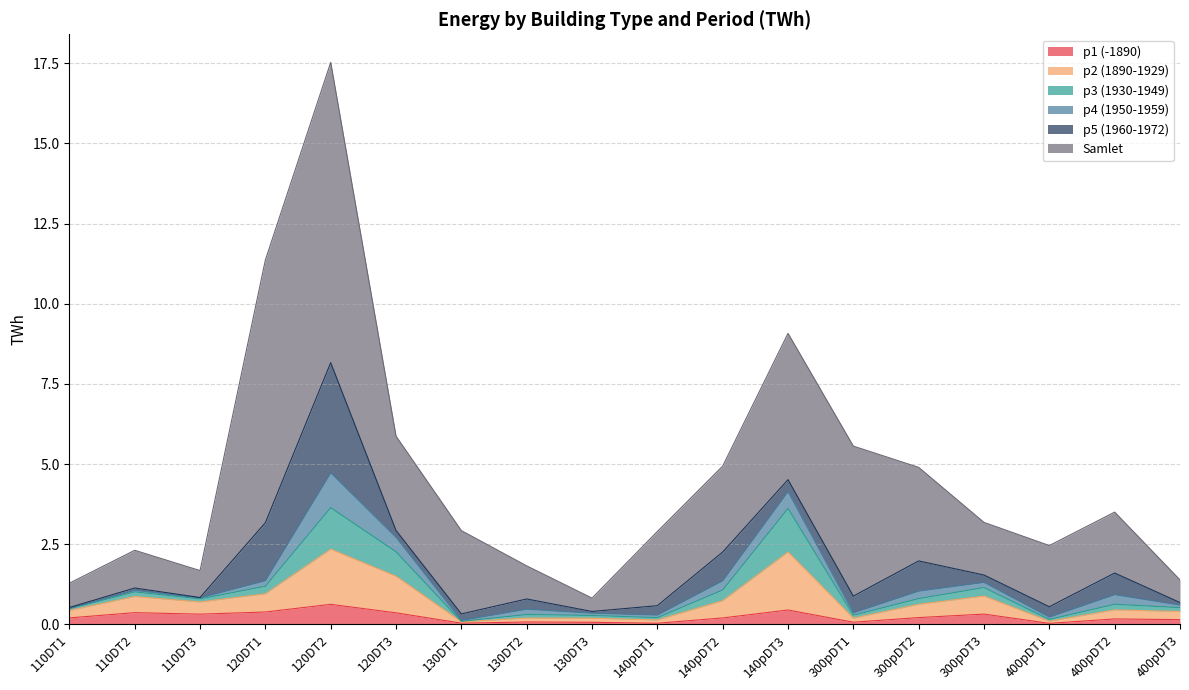

What is the highest value of the p1 (-1890) series?

0.6